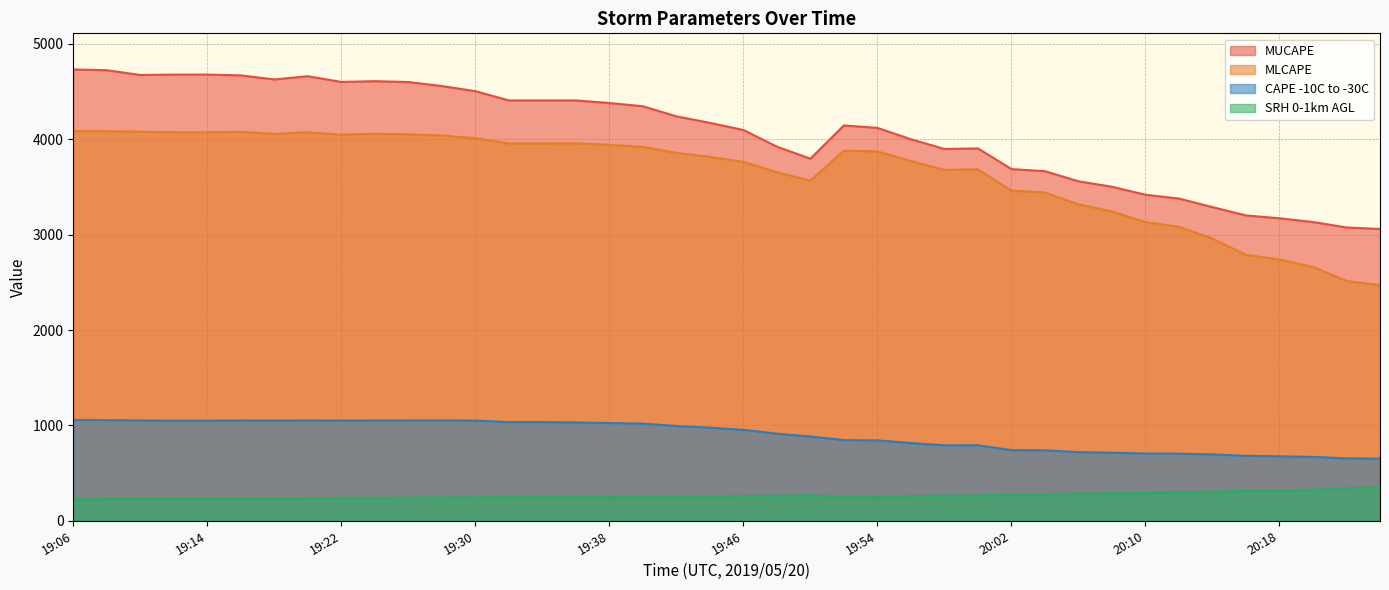

How many data points in MUCAPE are less than 4173?

20